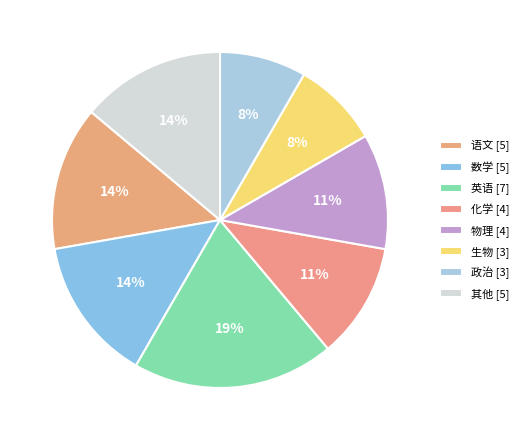

To the nearest percent, what is the combined percentage of 数学 and 物理?

25%